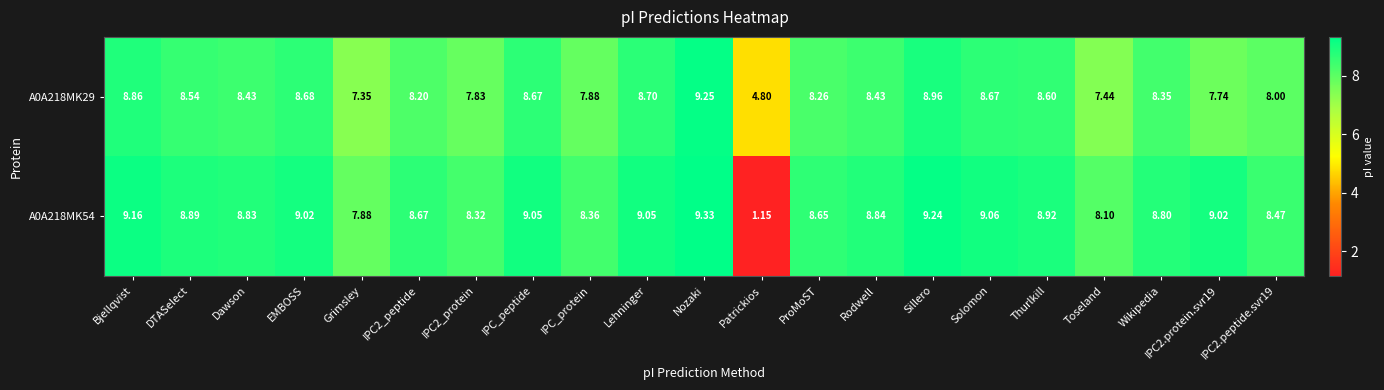

What is the total value across all series at IPC2.peptide.svr19?

16.5